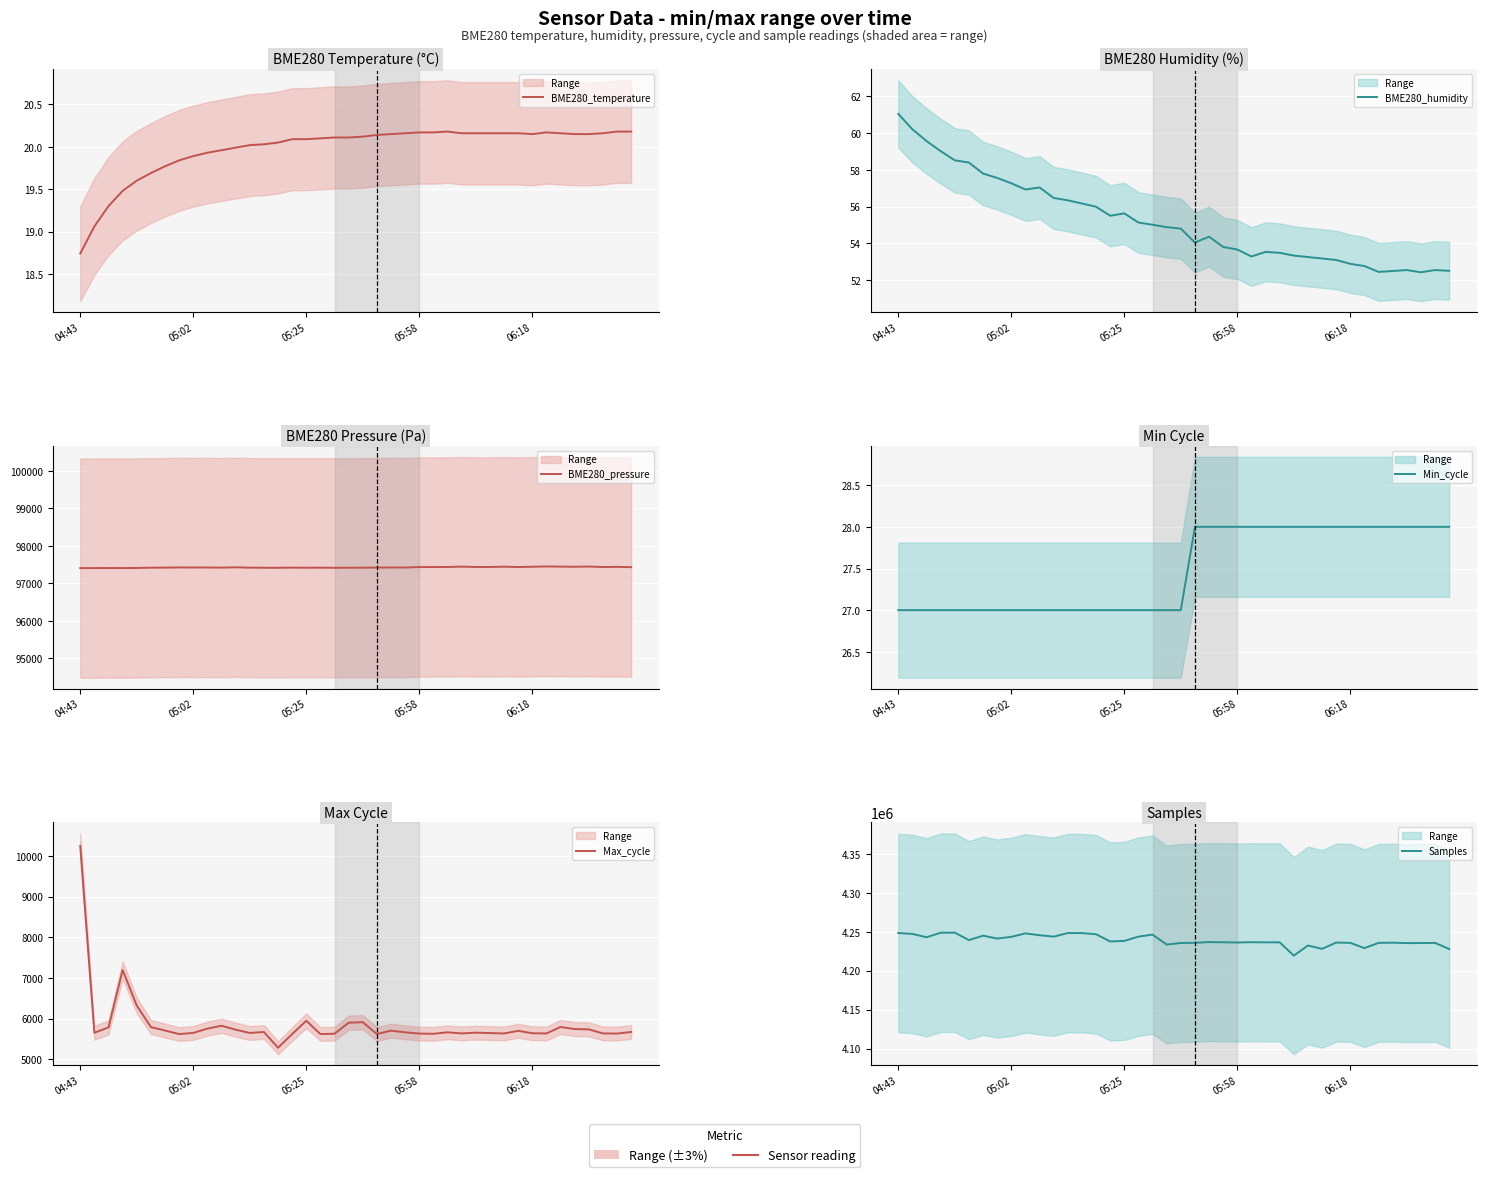

Rank the series by their maximum value, from lowest to highest.

BME280_temperature, Min_cycle, BME280_humidity, Max_cycle, BME280_pressure, Samples